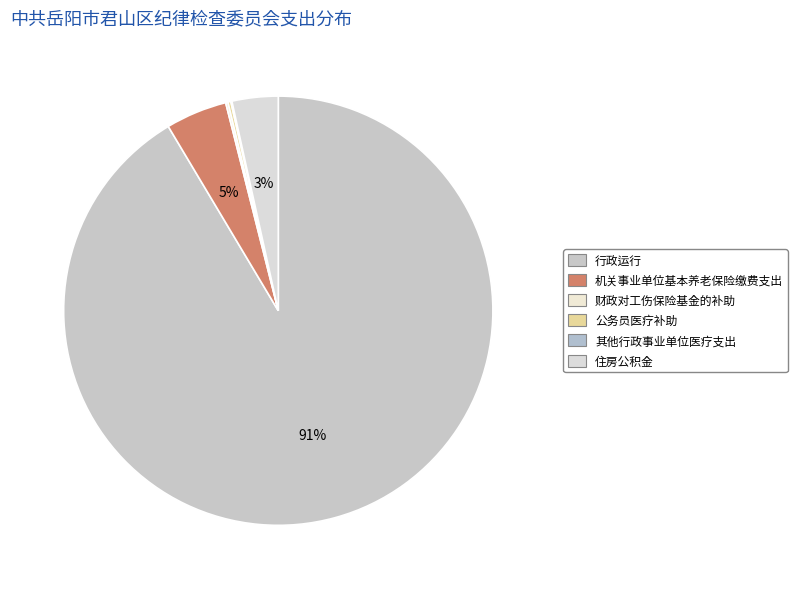

Between 财政对工伤保险基金的补助 and 其他行政事业单位医疗支出, which is larger?

财政对工伤保险基金的补助